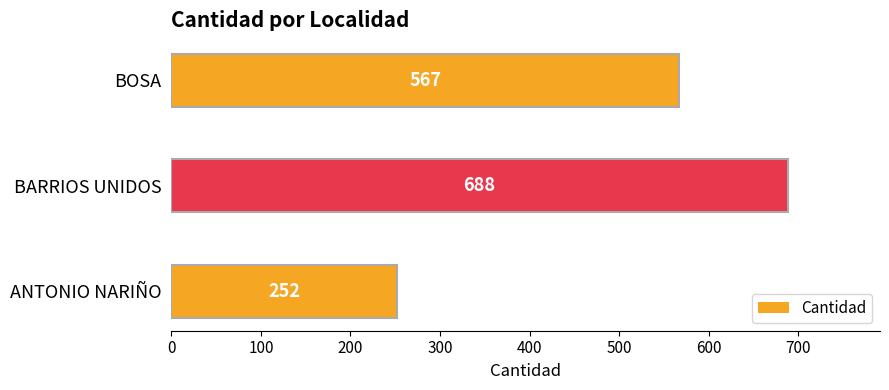

What is the difference between the maximum and minimum values?

436